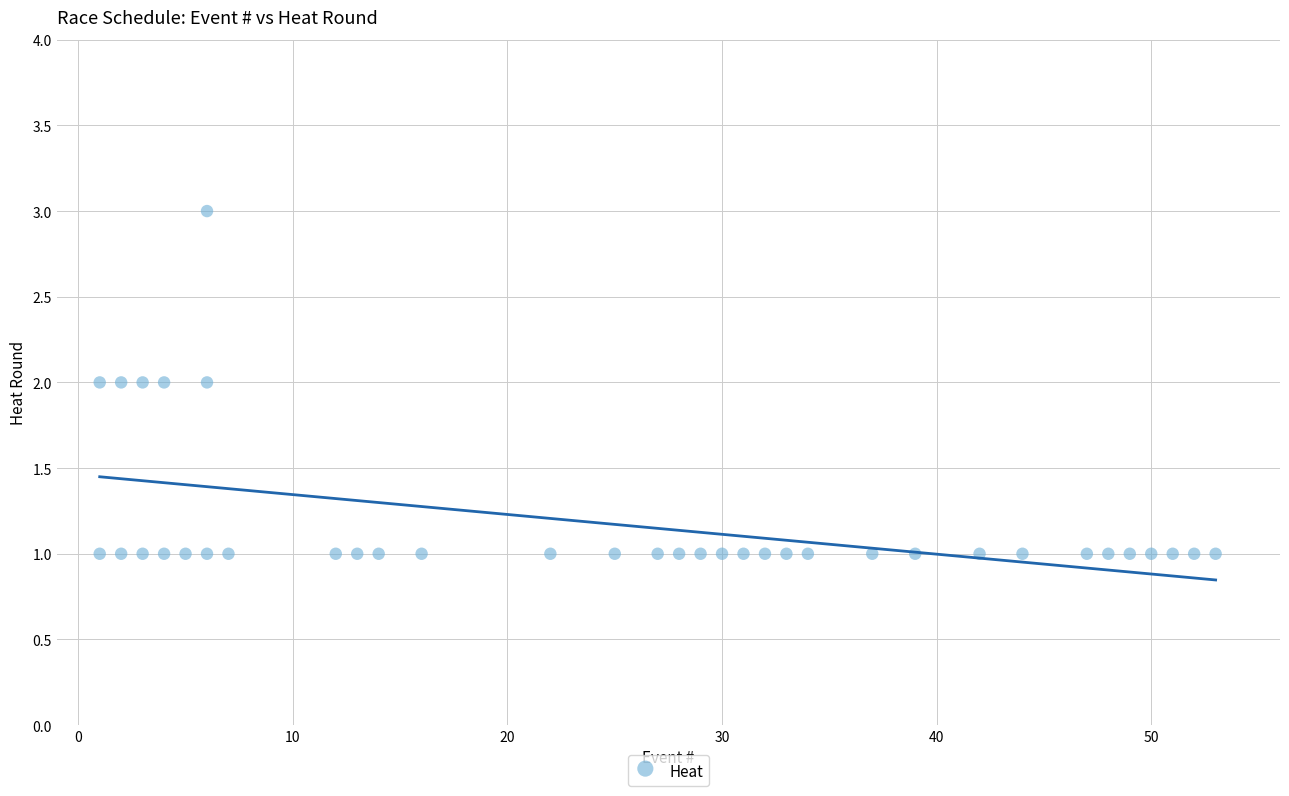

What is the range of X values (max minus min)?

52